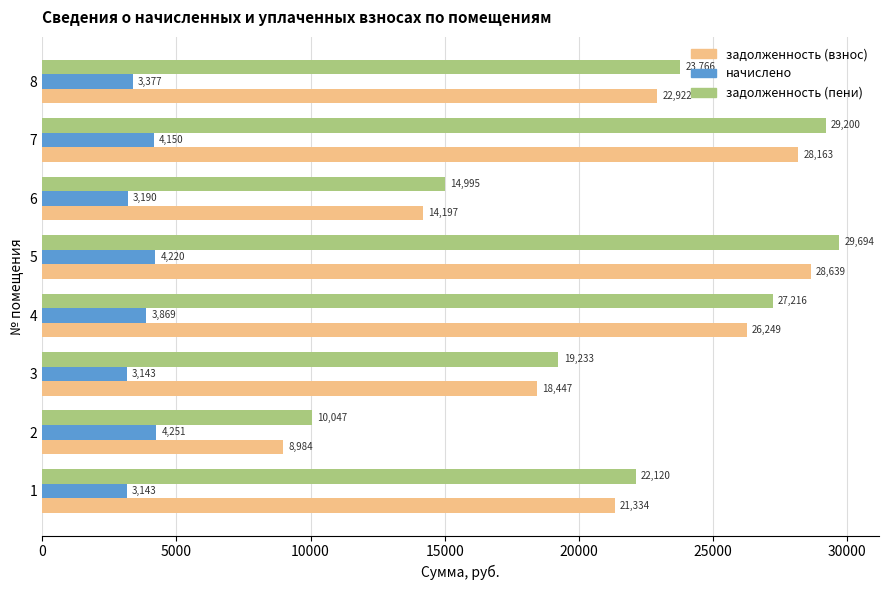

What is the difference between the задолженность (взнос) values at 5 and 1?

7305.0